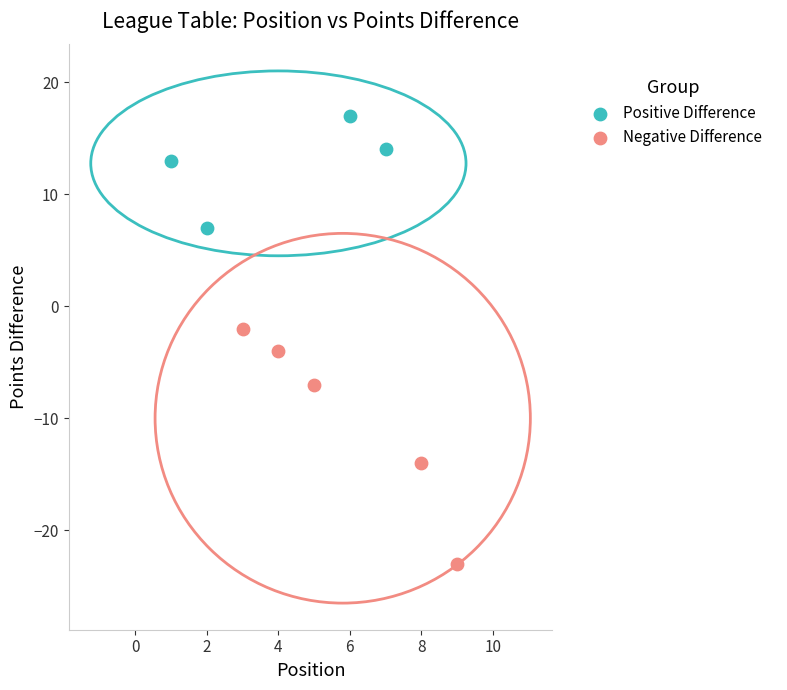

Which series contains the highest Y value?

Positive Difference